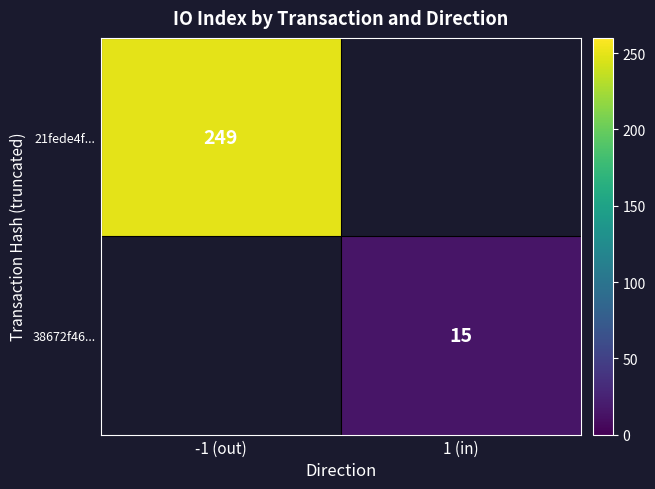

Is it true that 21fede4f... equals 249 at -1 (out)?

True